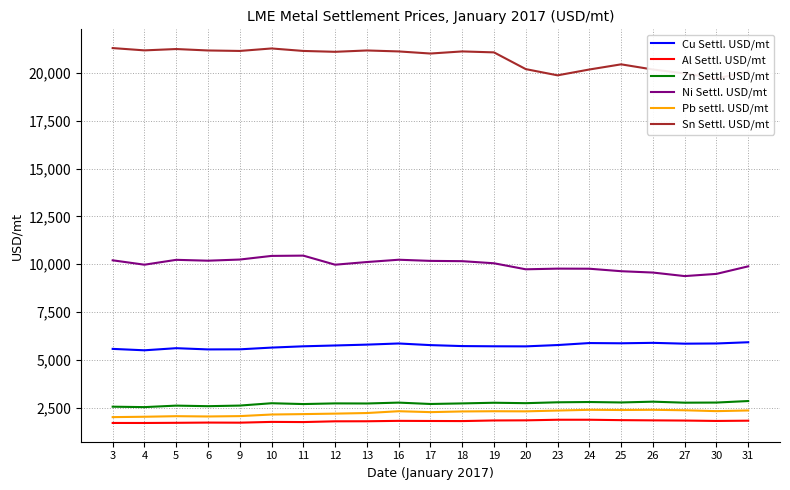

Reading left to right, what are all the values shown in this chart?

Cu Settl. USD/mt: 5574.0	5500.5	5611.0	5546.5	5551.5	5642.0	5709.5	5752.5	5797.0	5857.0	5771.5	5721.0	5710.0	5706.0	5775.0	5879.0	5867.0	5890.0	5847.0	5857.0	5921.0
Al Settl. USD/mt: 1702.0	1701.0	1709.5	1722.0	1717.0	1757.5	1748.5	1788.0	1790.5	1812.0	1805.5	1800.5	1832.0	1839.0	1870.0	1870.0	1849.0	1837.5	1827.5	1807.0	1820.5
Zn Settl. USD/mt: 2552.5	2530.0	2608.5	2578.5	2611.0	2733.0	2690.0	2725.0	2720.0	2765.5	2694.0	2724.0	2758.5	2736.5	2782.0	2797.0	2774.0	2814.5	2762.0	2768.5	2848.0
Ni Settl. USD/mt: 10205.0	9975.0	10230.0	10185.0	10245.0	10435.0	10450.0	9975.0	10115.0	10235.0	10175.0	10160.0	10050.0	9735.0	9770.0	9765.0	9635.0	9565.0	9380.0	9495.0	9890.0
Pb settl. USD/mt: 2007.0	2026.5	2056.0	2041.0	2060.0	2143.5	2165.0	2190.0	2221.0	2315.5	2268.0	2303.5	2315.0	2309.0	2350.5	2390.0	2379.0	2390.0	2365.0	2320.0	2355.0
Sn Settl. USD/mt: 21300.0	21180.0	21250.0	21175.0	21150.0	21280.0	21150.0	21105.0	21175.0	21125.0	21015.0	21125.0	21075.0	20200.0	19875.0	20180.0	20450.0	20180.0	19975.0	19700.0	20080.0